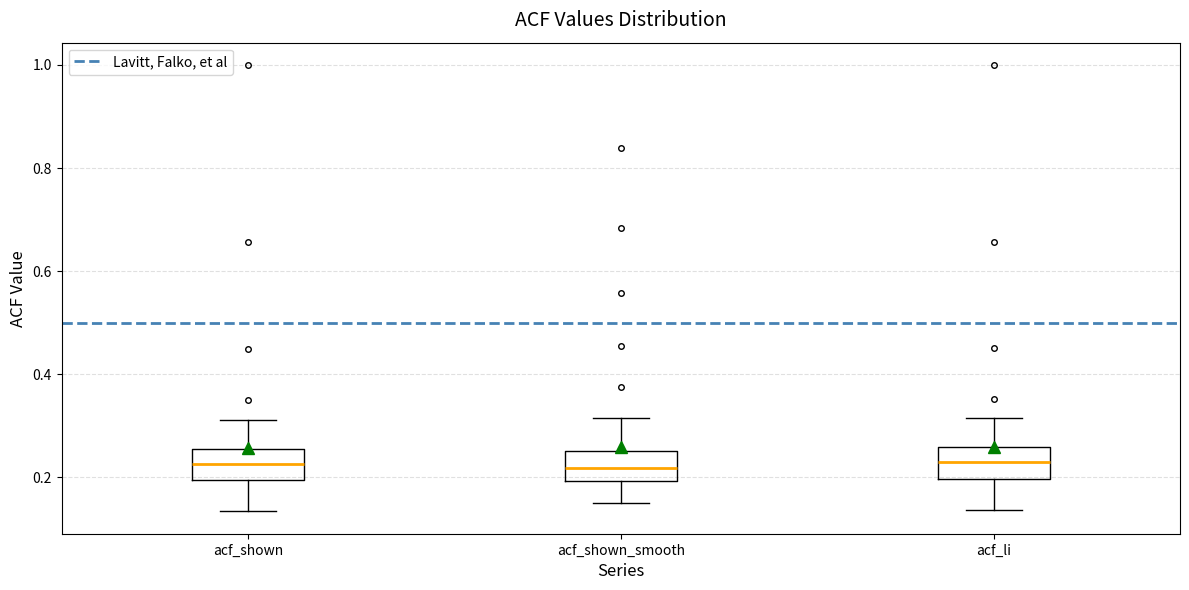

Reading left to right, read every box against the y-axis: the position of its median line, the range the box covers, and the ends of its whiskers. The values are not printed on the chart, so give them approximately, as read against the axis.

acf_shown: median 0.22, box 0.20 to 0.26, whiskers 0.14 to 0.32
acf_shown_smooth: median 0.22, box 0.20 to 0.26, whiskers 0.16 to 0.32
acf_li: median 0.22, box 0.20 to 0.26, whiskers 0.14 to 0.32